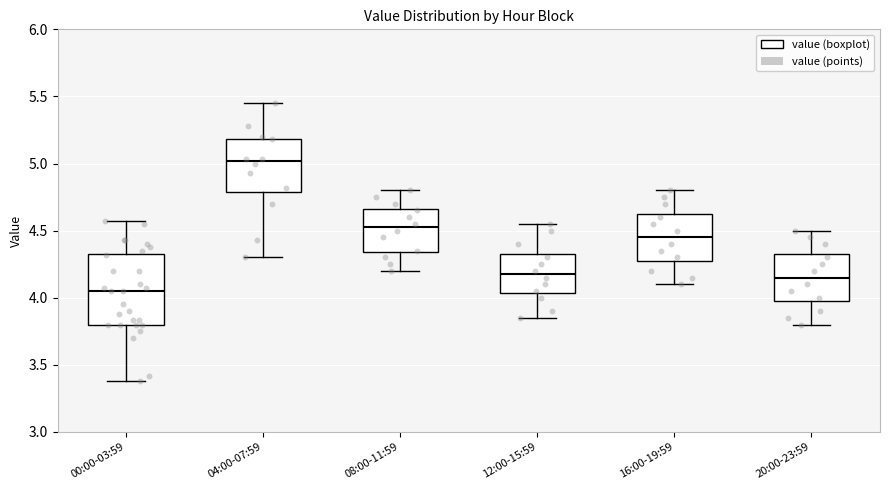

Where is the upper edge of the box for 16:00-19:59 on the y-axis? The values are not printed on the chart, so give them approximately, as read against the axis.

4.65